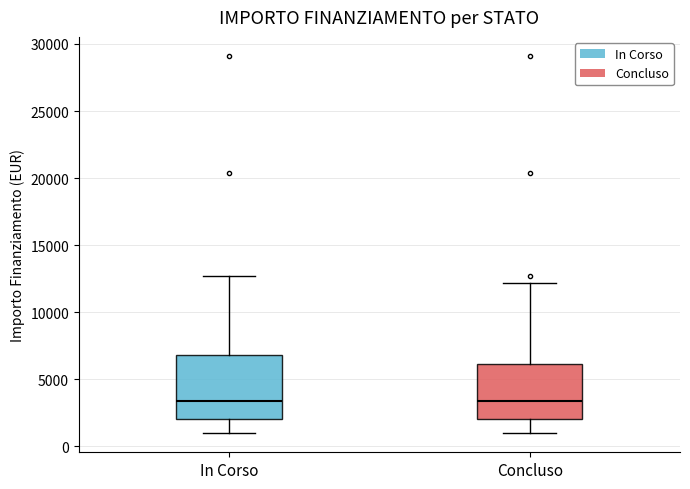

Comparing the boxes themselves (not the whiskers), which one is the tallest?

In Corso